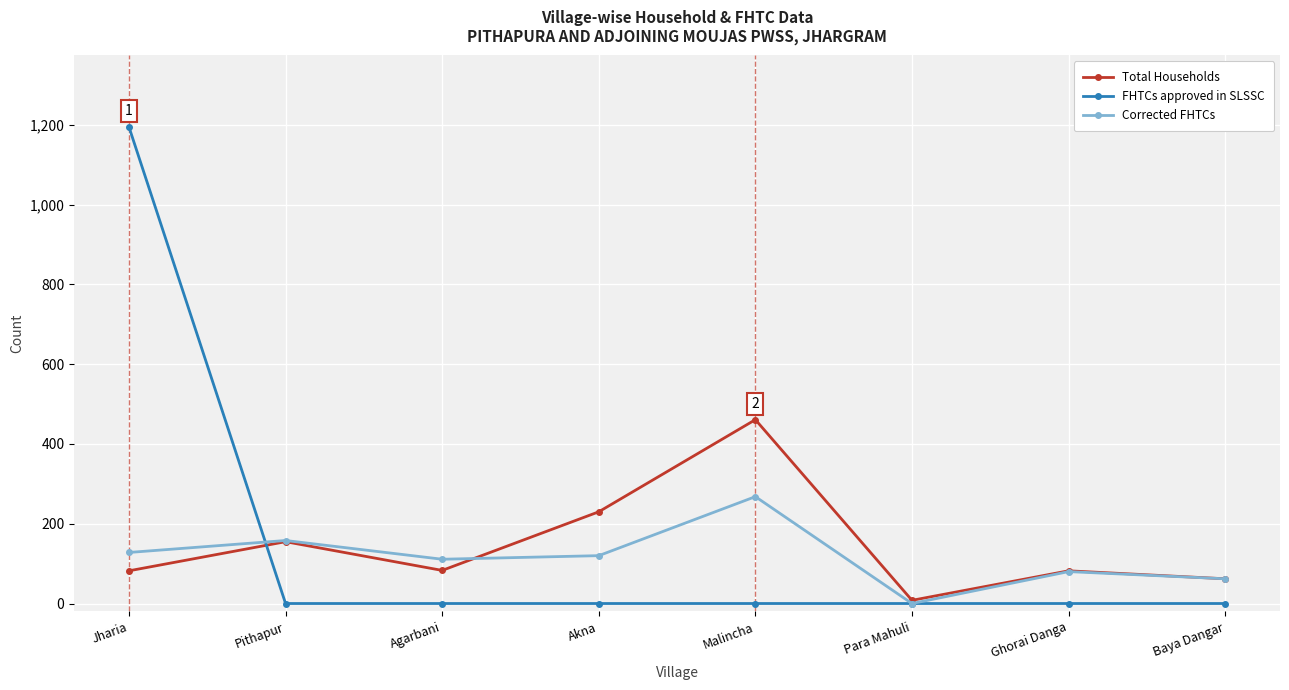

What is the difference between the maximum and second lowest values in the Total Households series?

399